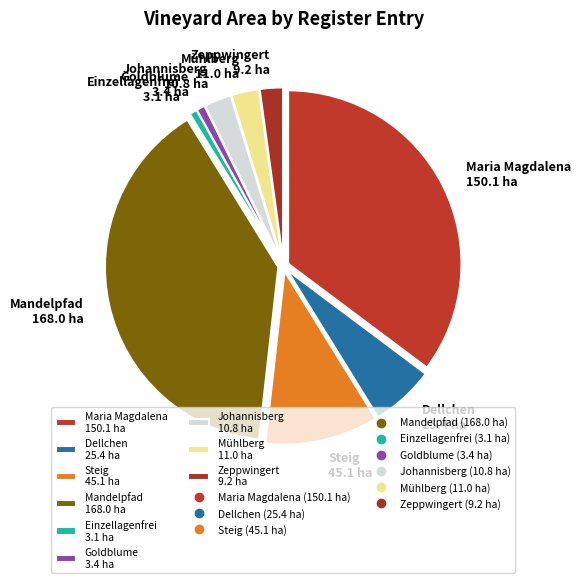

Is Goldblume 3.4 ha the majority of the pie?

No